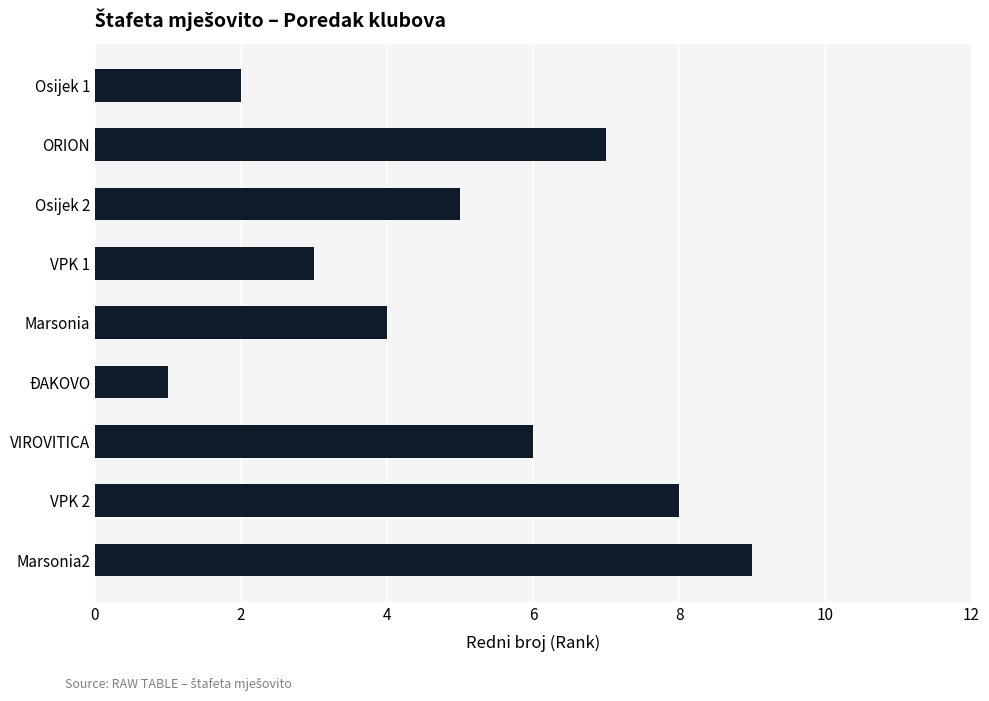

List the labels in order of value, largest first.

Marsonia2, VPK 2, ORION, VIROVITICA, Osijek 2, Marsonia, VPK 1, Osijek 1, ĐAKOVO